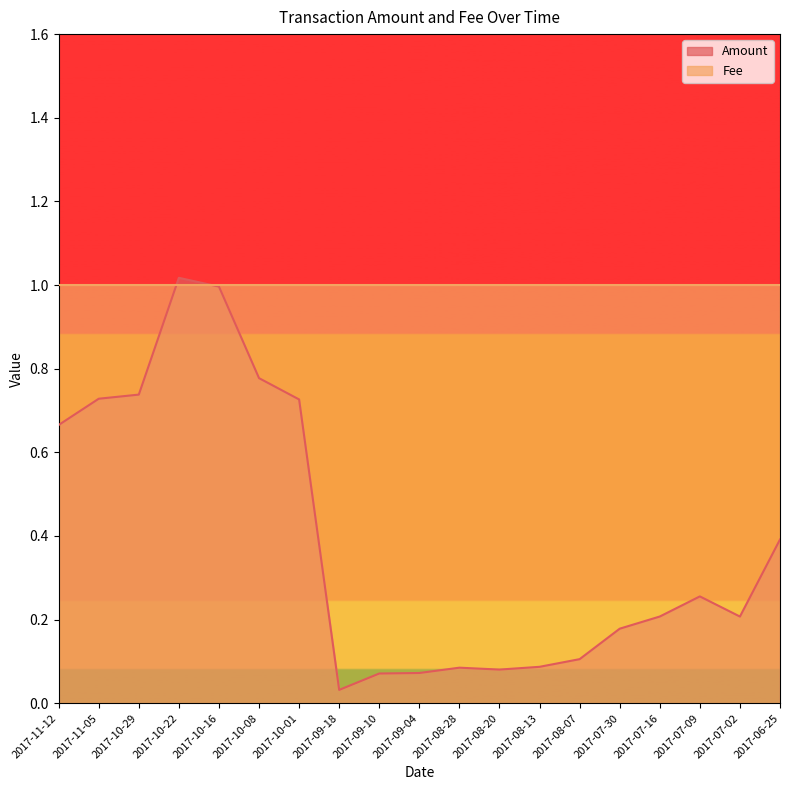

At which category does the data reach its first local valley?

2017-09-18